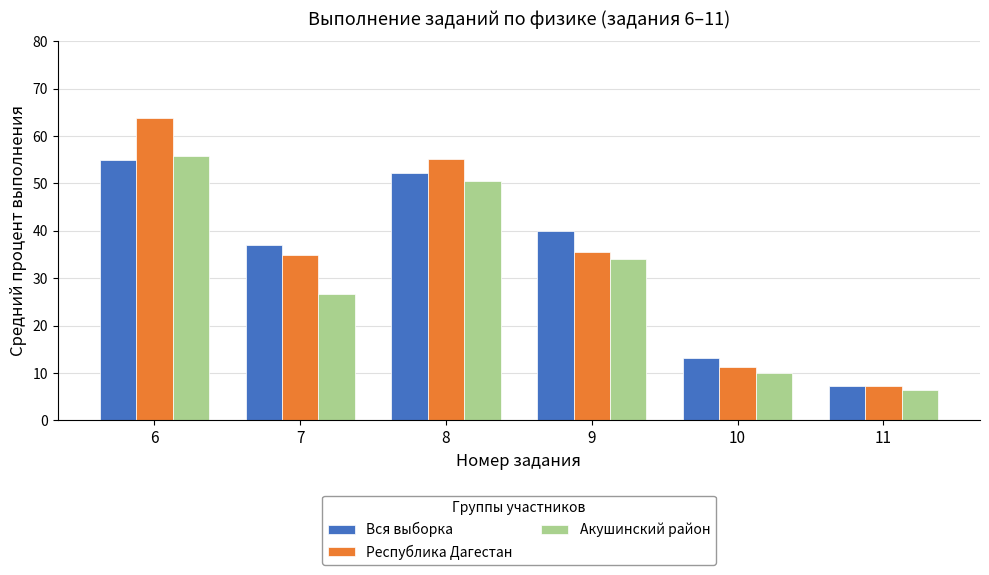

What is the lowest value of the Республика Дагестан series?

7.2